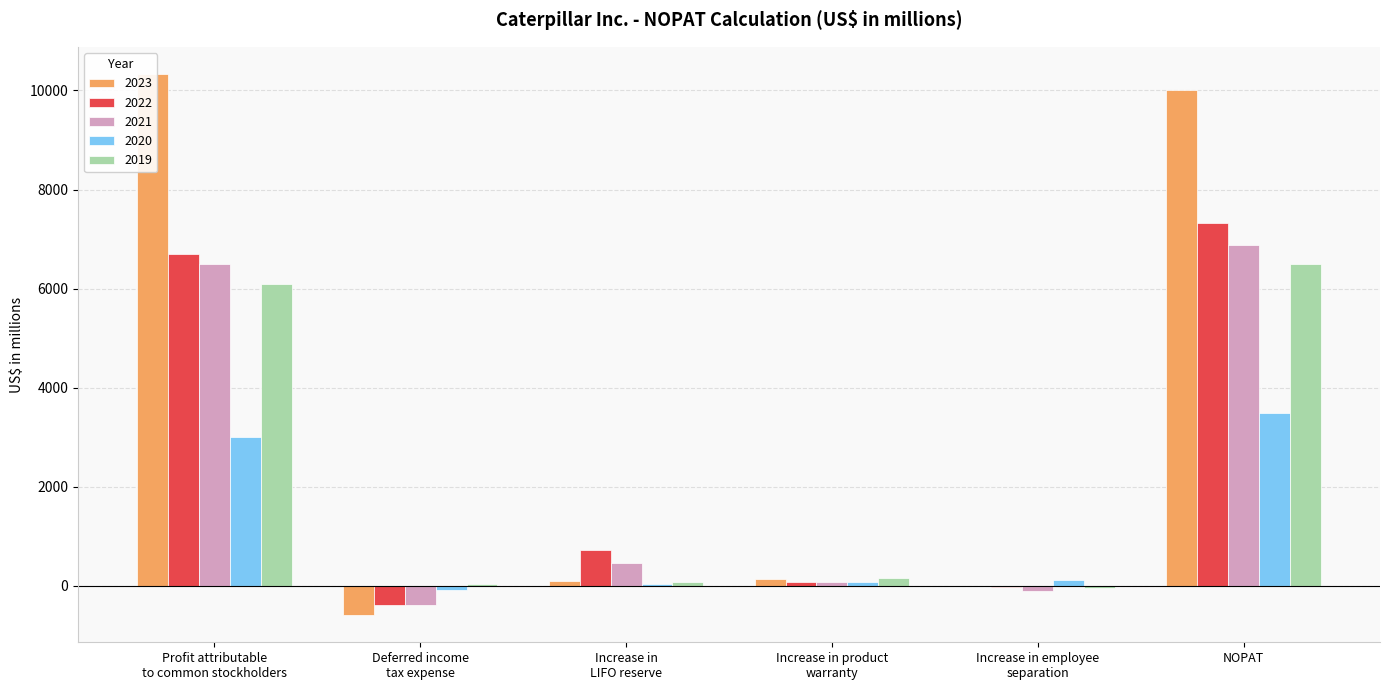

Reading left to right, extract all data points from this chart.

2023: 10335	-592	102	133	1	10003
2022: 6705	-377	722	72	-22	7326
2021: 6489	-383	467	77	-103	6883
2020: 2998	-74	46	71	116	3489
2019: 6093	28	77	150	-37	6495